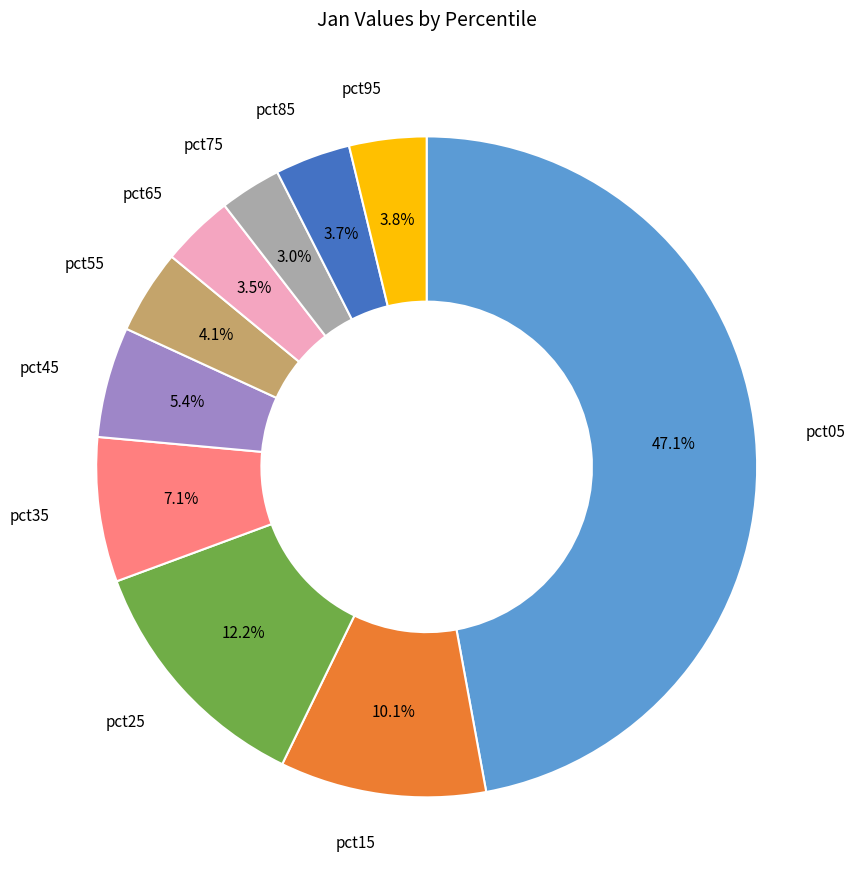

Is there any slice that represents more than half of the pie?

No